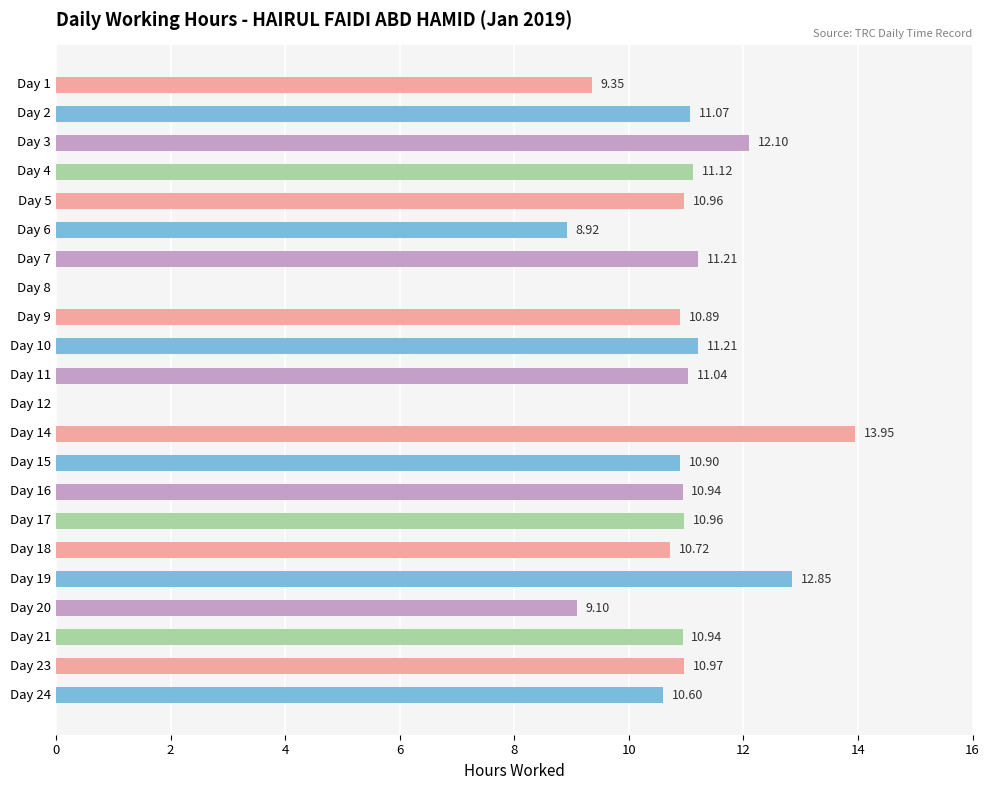

At which category does the chart reach its peak across all series?

Day 14